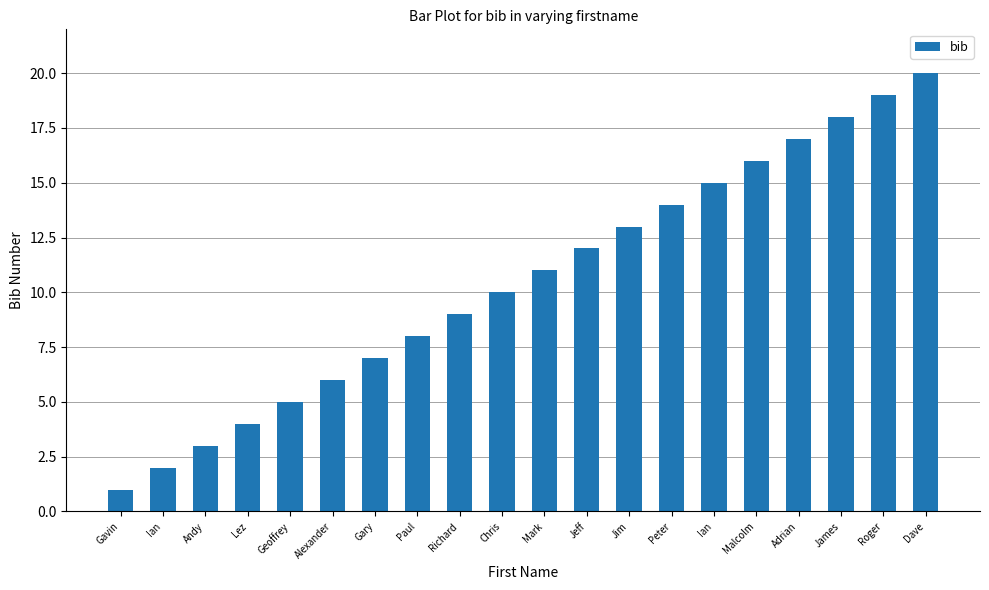

What is the change in value from Geoffrey to Peter?

+9